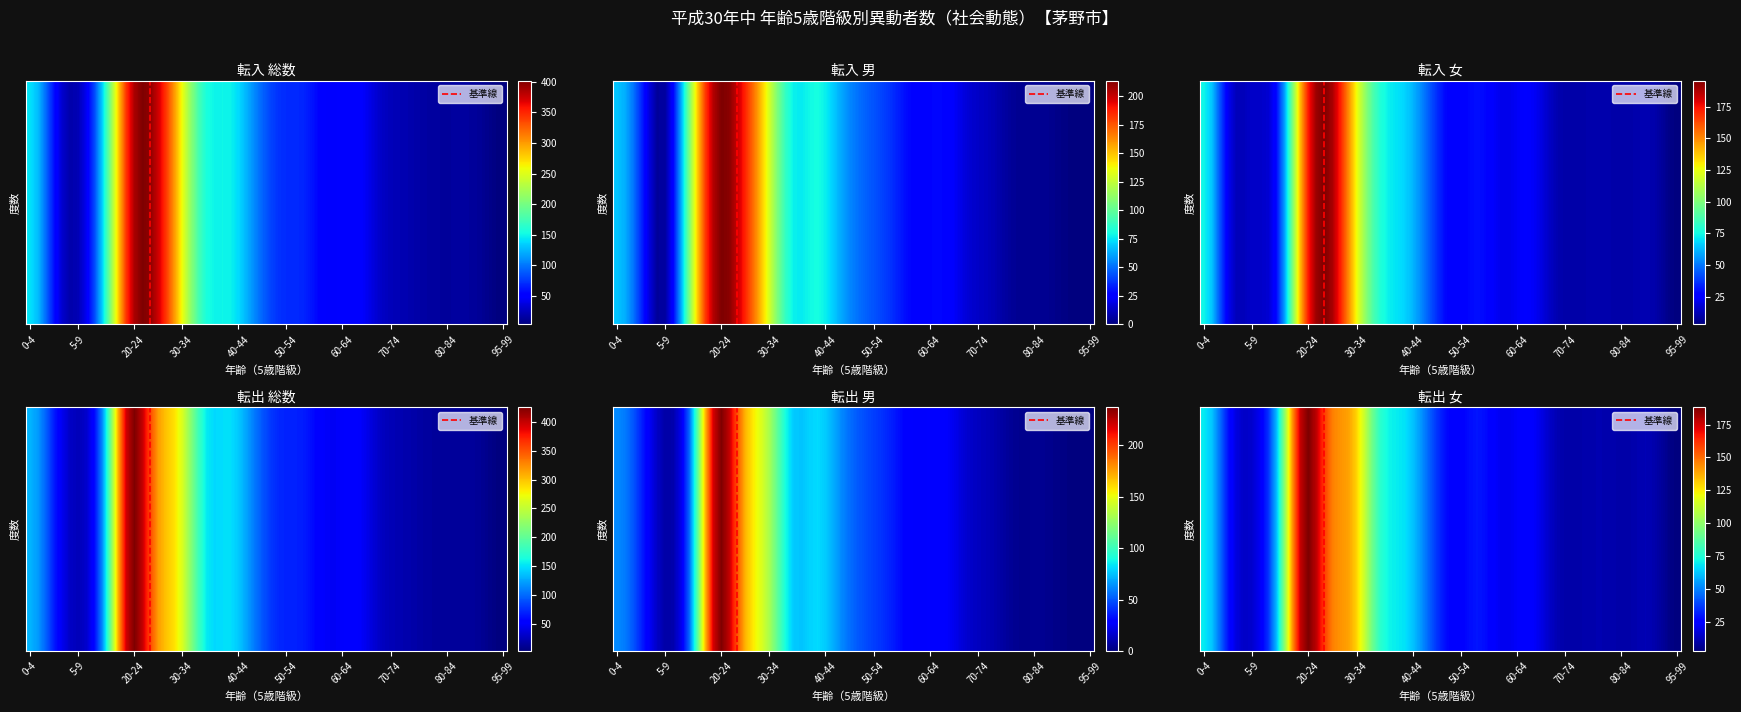

Reading left to right, what are all the values shown in this chart?

転入_総数: 0-4=142	5-9=55	10-14=25	15-19=155	20-24=366	25-29=386	30-34=272	35-39=159	40-44=149	45-49=107	50-54=72	55-59=67	60-64=47	65-69=53	70-74=30	75-79=21	80-84=15	85-89=14	90-94=12	95-99=3
転入_男: 0-4=68	5-9=34	10-14=9	15-19=120	20-24=210	25-29=193	30-34=137	35-39=79	40-44=81	45-49=62	50-54=47	55-59=37	60-64=26	65-69=28	70-74=17	75-79=11	80-84=4	85-89=4	90-94=1	95-99=0
転入_女: 0-4=74	5-9=21	10-14=16	15-19=35	20-24=156	25-29=193	30-34=135	35-39=80	40-44=68	45-49=45	50-54=25	55-59=30	60-64=21	65-69=25	70-74=13	75-79=10	80-84=11	85-89=10	90-94=11	95-99=3
転出_総数: 0-4=131	5-9=65	10-14=25	15-19=138	20-24=417	25-29=331	30-34=272	35-39=159	40-44=149	45-49=107	50-54=72	55-59=67	60-64=47	65-69=53	70-74=30	75-79=21	80-84=15	85-89=14	90-94=12	95-99=3
転出_男: 0-4=62	5-9=37	10-14=8	15-19=68	20-24=232	25-29=180	30-34=137	35-39=79	40-44=81	45-49=62	50-54=47	55-59=37	60-64=26	65-69=28	70-74=17	75-79=11	80-84=4	85-89=4	90-94=1	95-99=0
転出_女: 0-4=69	5-9=28	10-14=17	15-19=70	20-24=185	25-29=151	30-34=135	35-39=80	40-44=68	45-49=45	50-54=25	55-59=30	60-64=21	65-69=25	70-74=13	75-79=10	80-84=11	85-89=10	90-94=11	95-99=3